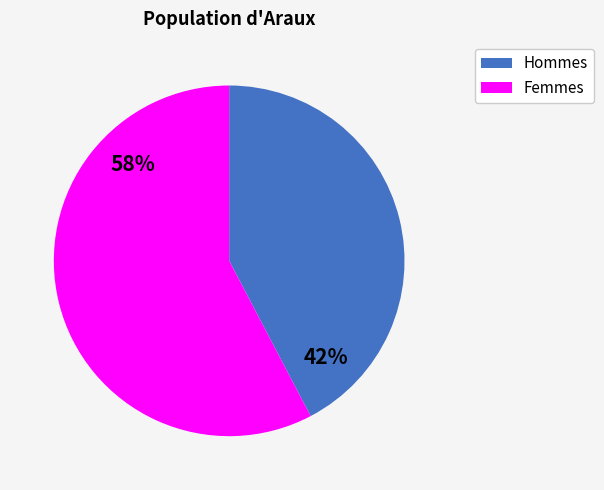

Which has a higher value, Femmes or Hommes?

Femmes